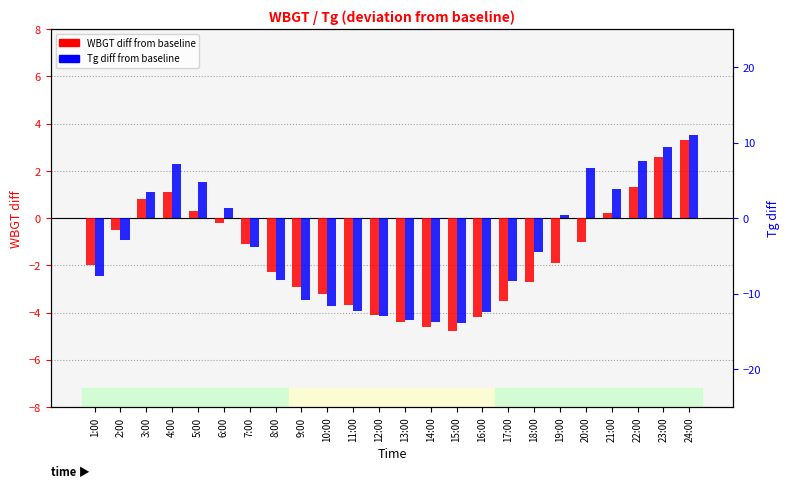

How many categories are shown in the chart?

24